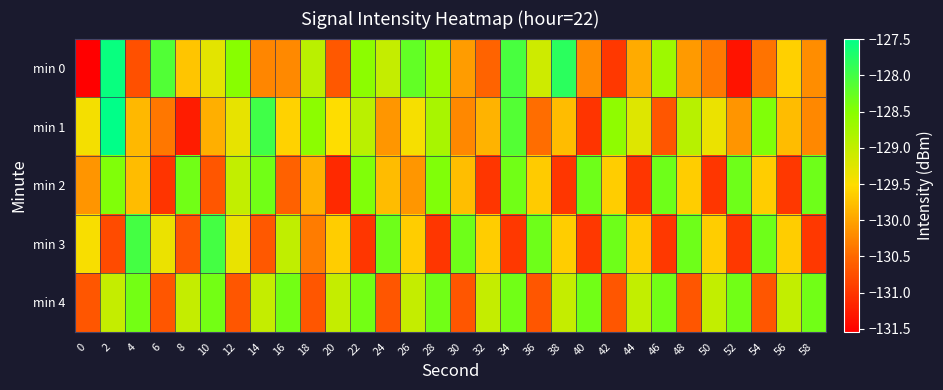

Reading right to left, extract all data points from this chart.

min 0: 58=-130.2	56=-129.6	54=-130.4	52=-131.3	50=-130.4	48=-130.1	46=-128.7	44=-129.9	42=-131.0	40=-130.2	38=-127.8	36=-129.1	34=-128.0	32=-130.5	30=-130.1	28=-128.6	26=-128.2	24=-129.0	22=-128.5	20=-130.7	18=-128.9	16=-130.2	14=-130.2	12=-128.5	10=-129.3	8=-129.7	6=-128.1	4=-130.7	2=-127.6	0=-131.5
min 1: 58=-130.2	56=-129.8	54=-128.5	52=-130.1	50=-129.3	48=-128.9	46=-130.7	44=-129.2	42=-128.6	40=-131.0	38=-129.8	36=-130.5	34=-128.1	32=-129.9	30=-130.2	28=-128.8	26=-129.4	24=-130.1	22=-128.9	20=-129.5	18=-128.5	16=-129.6	14=-128.0	12=-129.3	10=-129.9	8=-131.2	6=-130.4	4=-129.8	2=-127.5	0=-129.4
min 2: 58=-128.3	56=-131.0	54=-129.7	52=-128.3	50=-131.0	48=-129.7	46=-128.3	44=-131.0	42=-129.7	40=-128.3	38=-131.0	36=-129.7	34=-128.3	32=-131.0	30=-129.8	28=-128.4	26=-130.1	24=-129.8	22=-128.5	20=-131.1	18=-129.9	16=-130.6	14=-128.3	12=-129.0	10=-130.7	8=-128.3	6=-131.0	4=-129.8	2=-128.5	0=-130.1
min 3: 58=-131.0	56=-129.7	54=-128.3	52=-131.0	50=-129.7	48=-128.3	46=-131.0	44=-129.7	42=-128.3	40=-131.0	38=-129.7	36=-128.3	34=-131.0	32=-129.7	30=-128.3	28=-131.0	26=-129.7	24=-128.3	22=-131.0	20=-129.7	18=-130.3	16=-129.0	14=-130.7	12=-129.3	10=-128.0	8=-130.7	6=-129.3	4=-128.0	2=-130.8	0=-129.5
min 4: 58=-128.3	56=-129.0	54=-130.7	52=-128.3	50=-129.0	48=-130.7	46=-128.3	44=-129.0	42=-130.7	40=-128.3	38=-129.0	36=-130.7	34=-128.3	32=-129.0	30=-130.7	28=-128.3	26=-129.0	24=-130.7	22=-128.3	20=-129.0	18=-130.7	16=-128.3	14=-129.0	12=-130.7	10=-128.3	8=-129.0	6=-130.7	4=-128.3	2=-129.0	0=-130.7